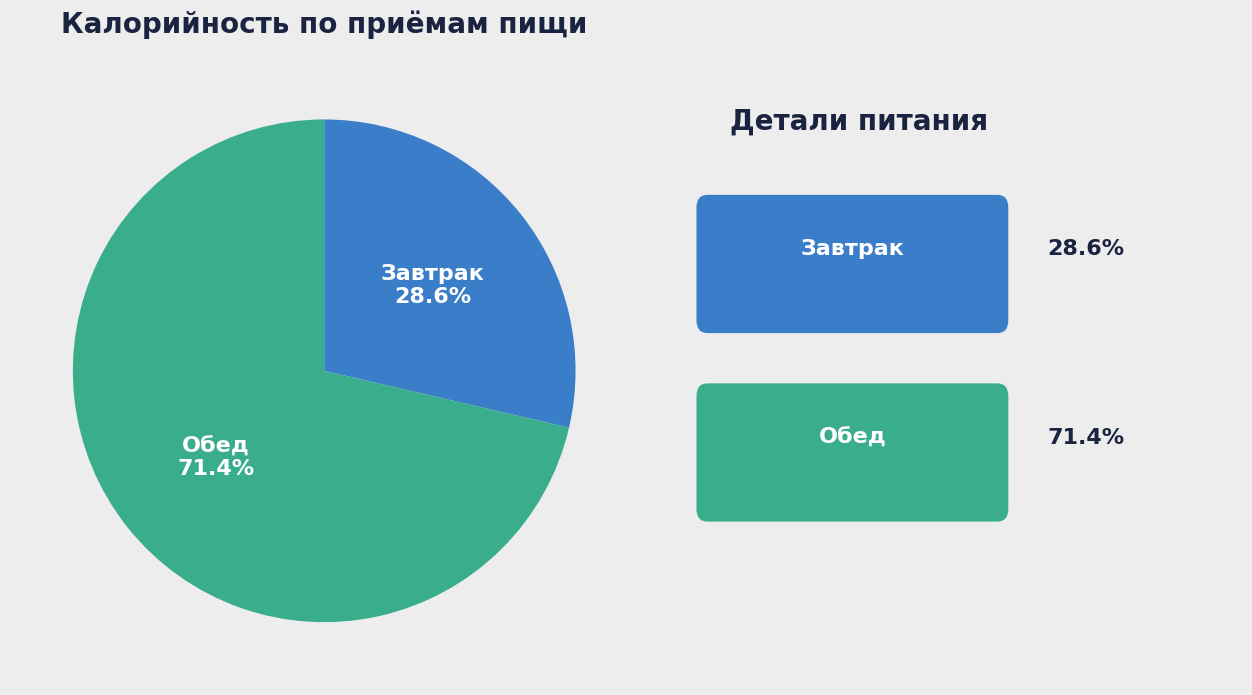

Does any single category account for the majority?

Yes